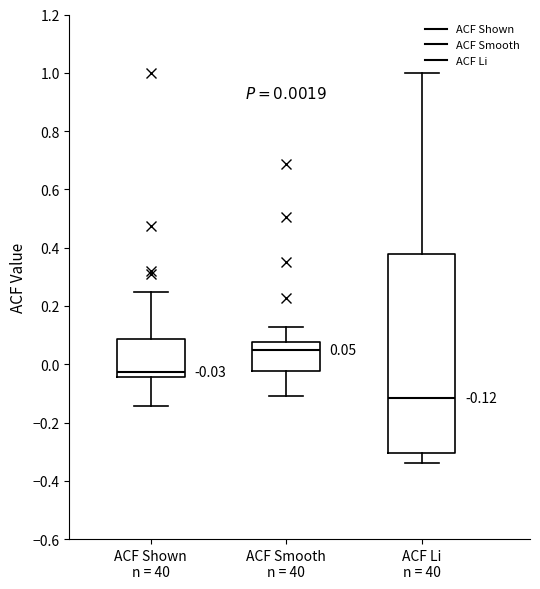

Which box has the highest median line?

ACF Smooth n = 40